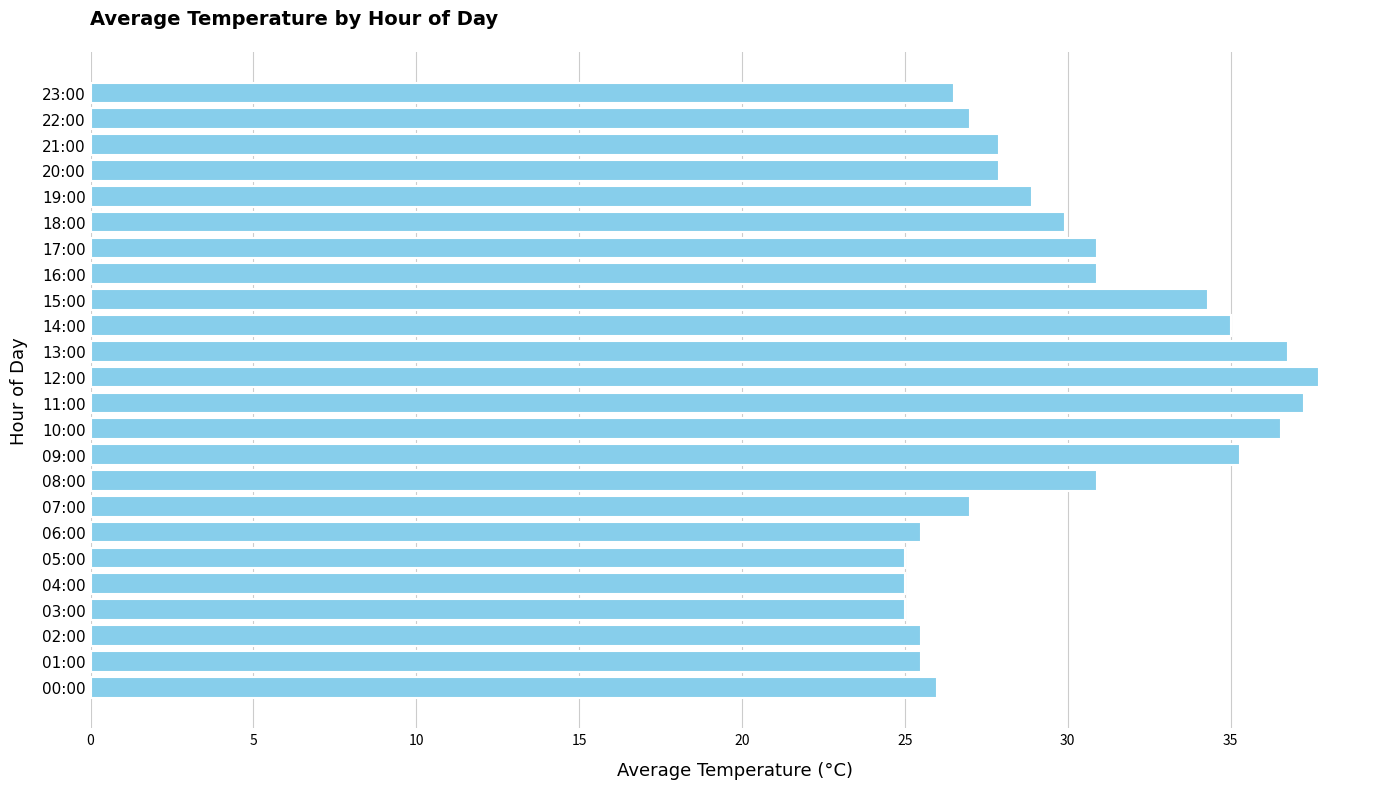

What is the difference between the values at 14:00 and 21:00?

7.1